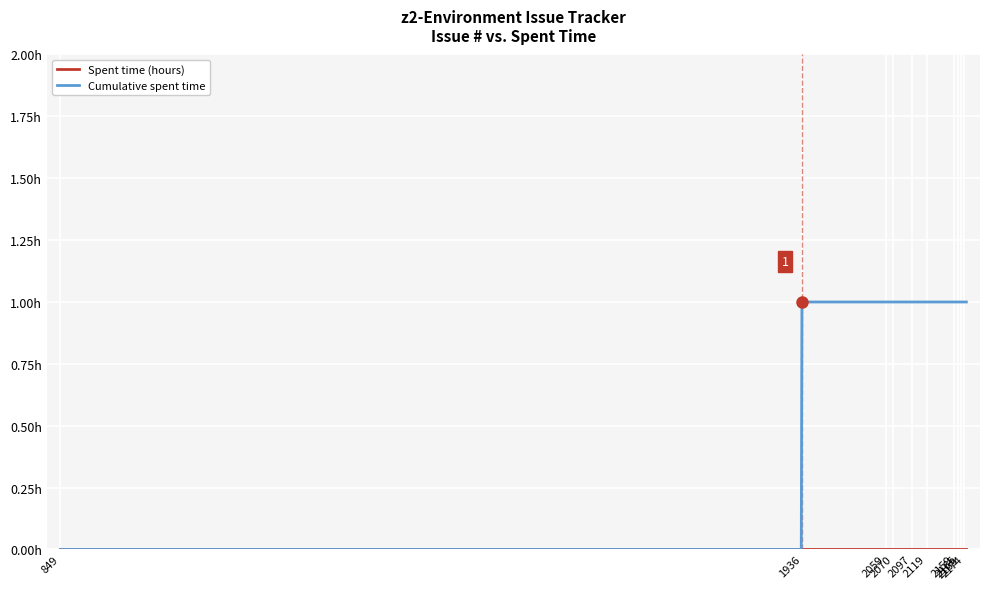

Is this an area chart (filled region under the line)?

No